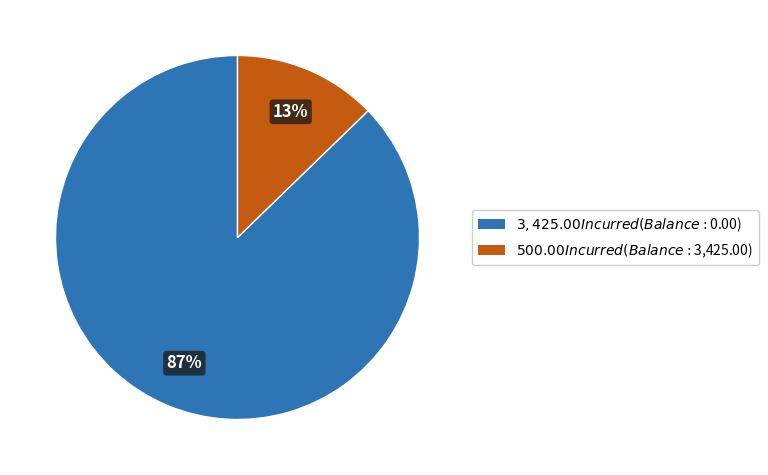

To the nearest percent, what percentage of the pie is $500.00?

13%